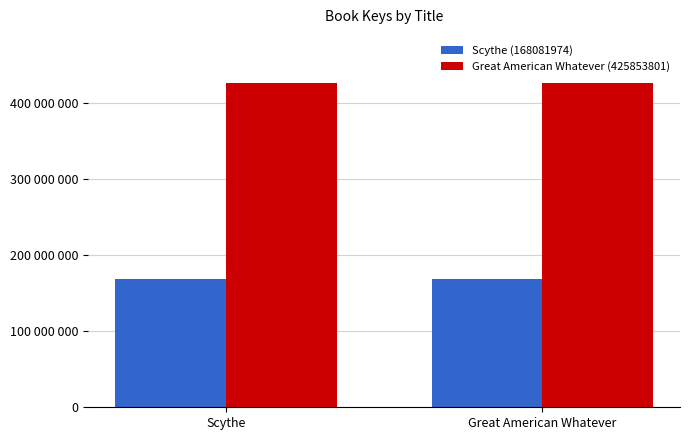

Which has a higher value, Great American Whatever or Scythe?

Great American Whatever